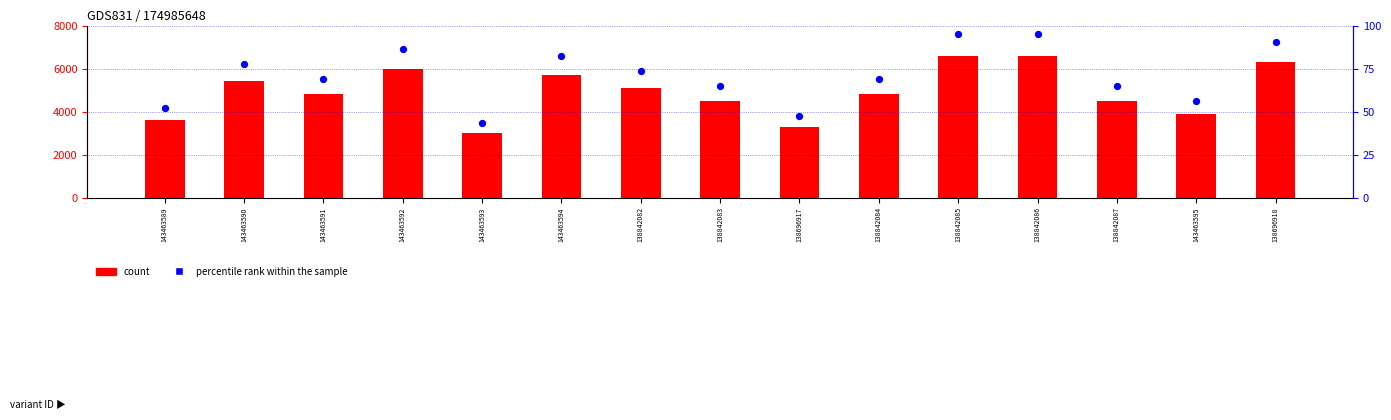

Is the value of count at 138842084 greater than the value of percentile rank within the sample at 143463590?

Yes